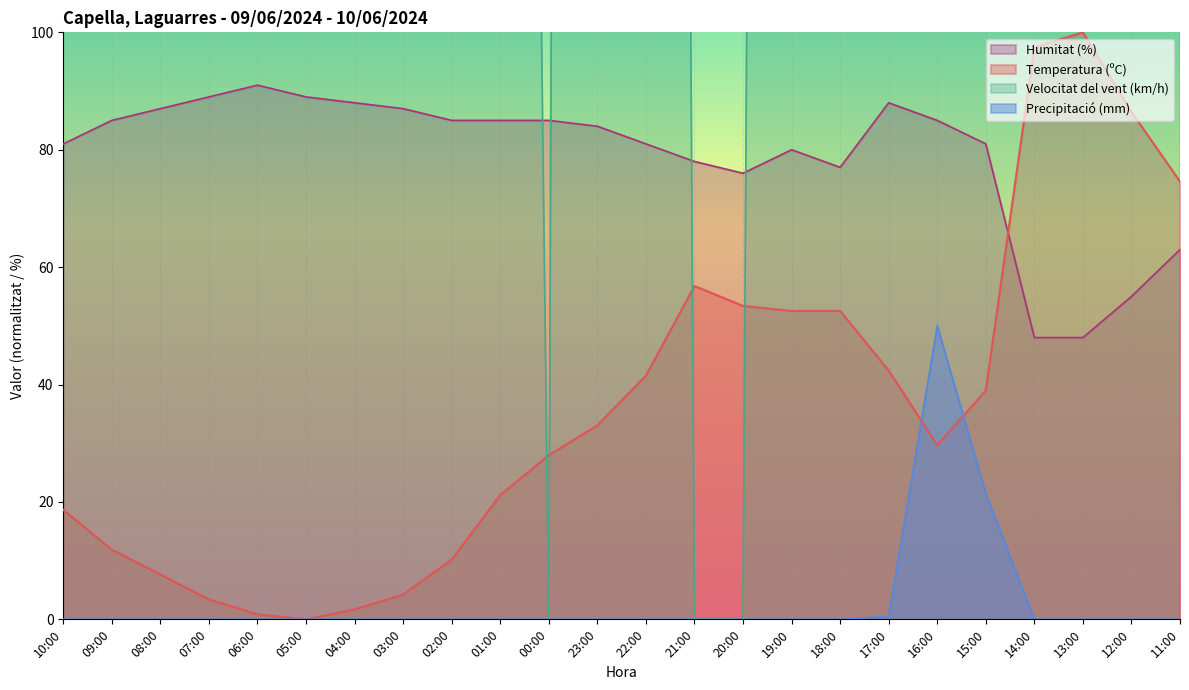

Which label corresponds to the smallest value in the chart?

05:00